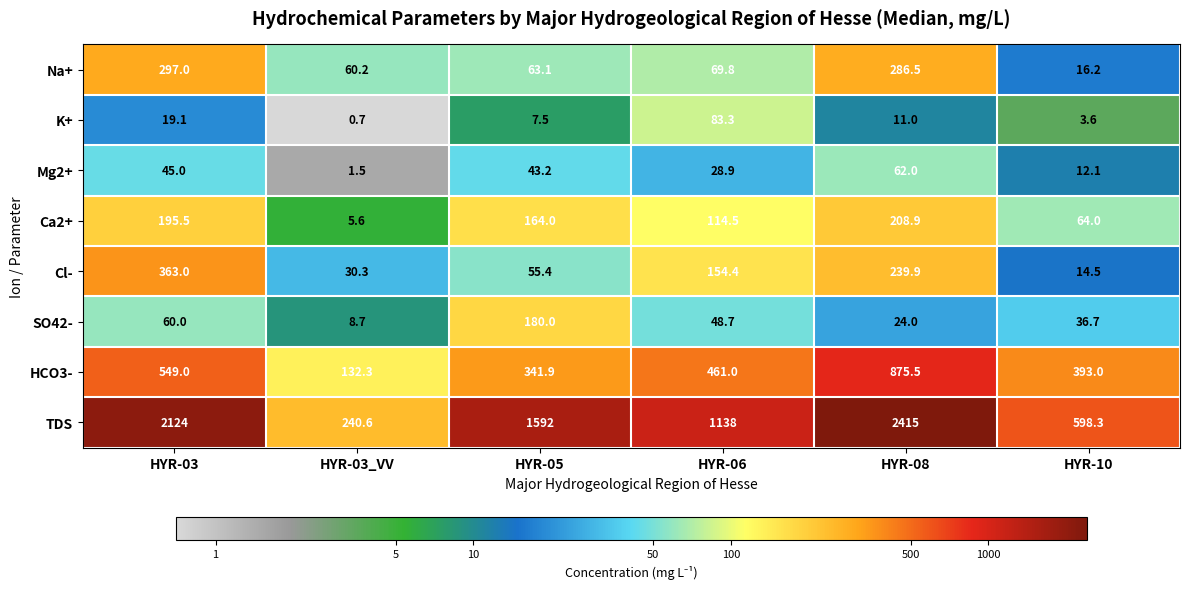

Which series has the largest total across all categories?

TDS